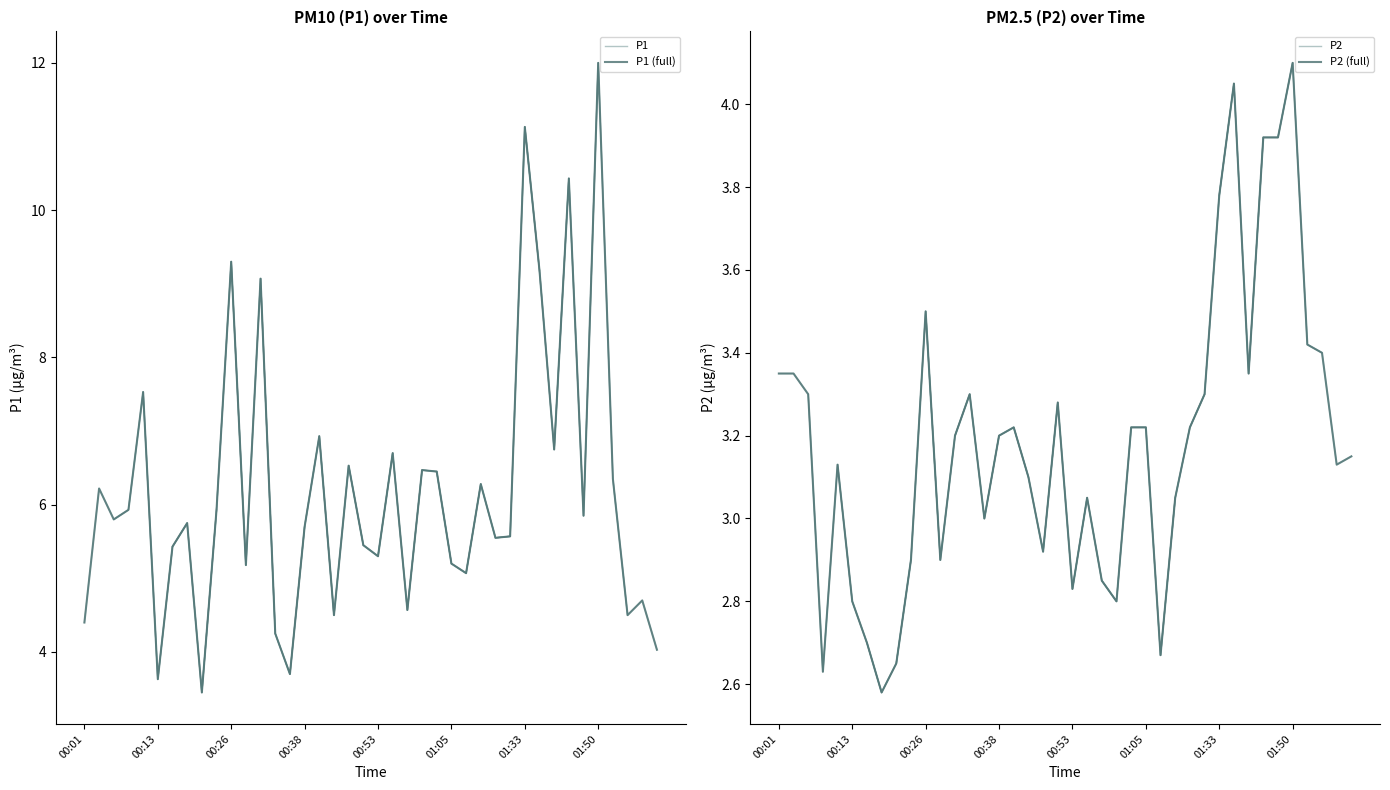

Rank the series by their maximum value, from lowest to highest.

P2, P1